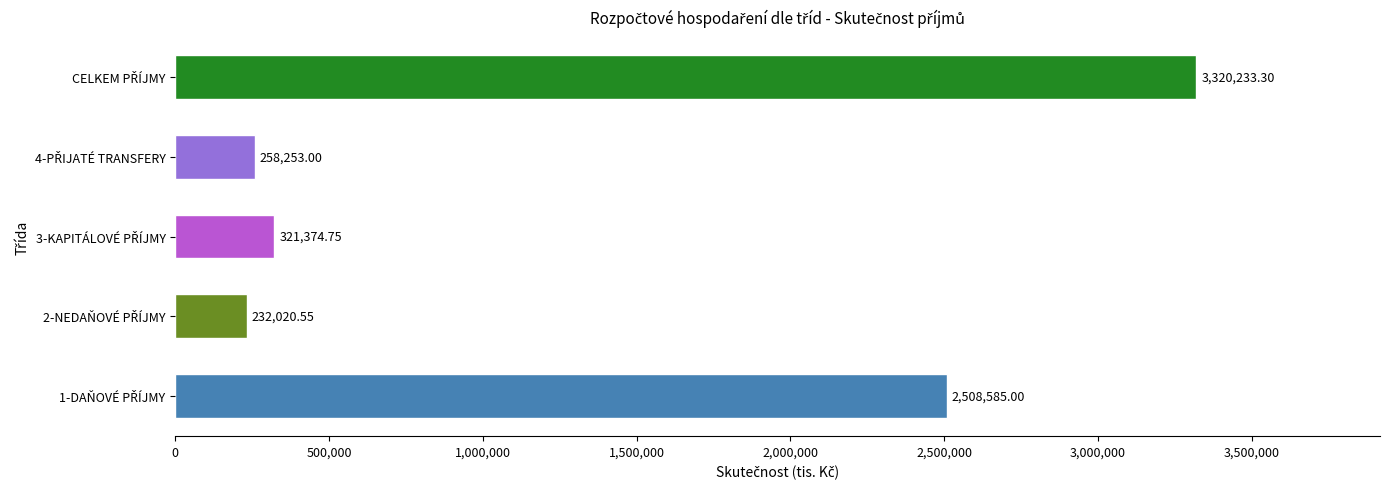

What is the sum of all values?

6640466.6